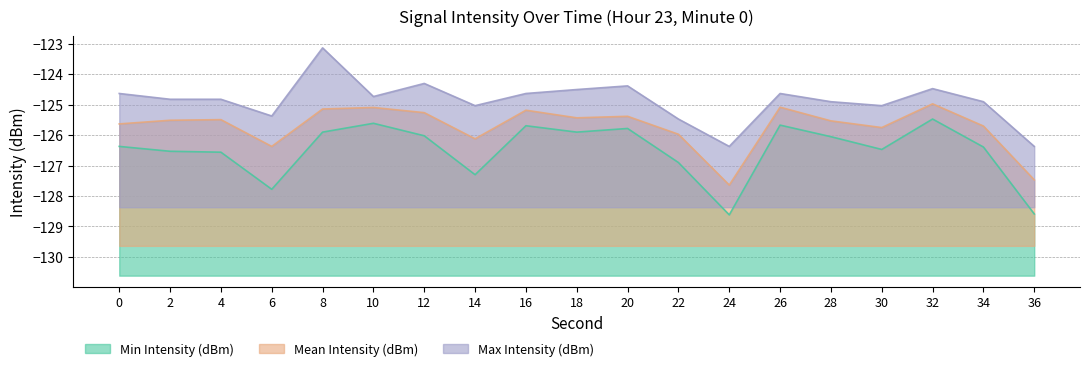

List the series in order of their overall mean, highest first.

Max Intensity (dBm), Mean Intensity (dBm), Min Intensity (dBm)